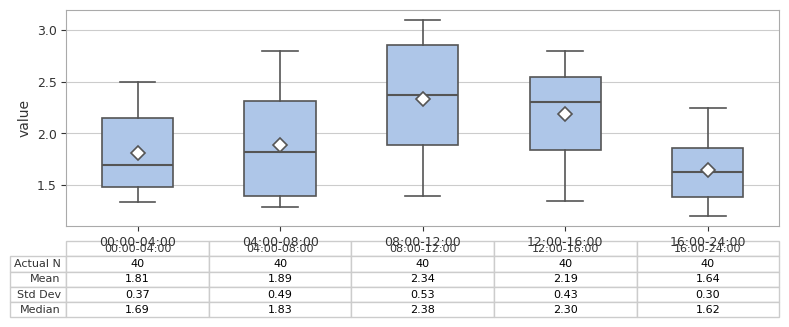

Which box's median line is the lowest?

16:00-24:00